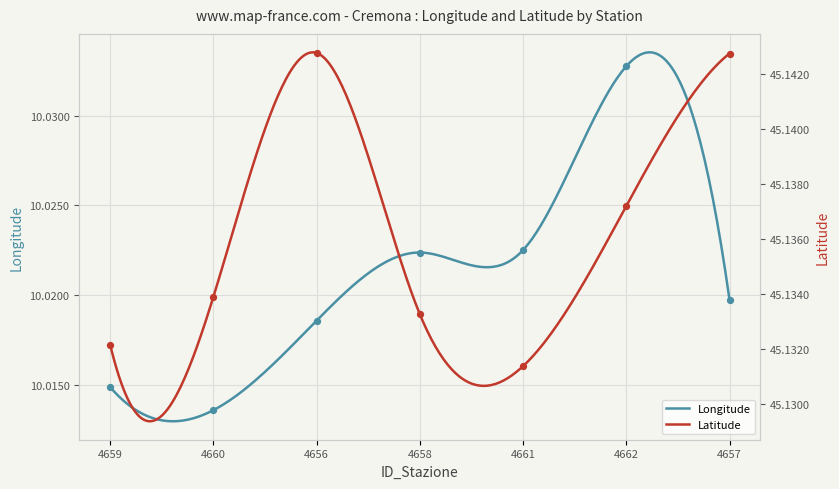

Which series reaches the minimum Y coordinate?

Longitude